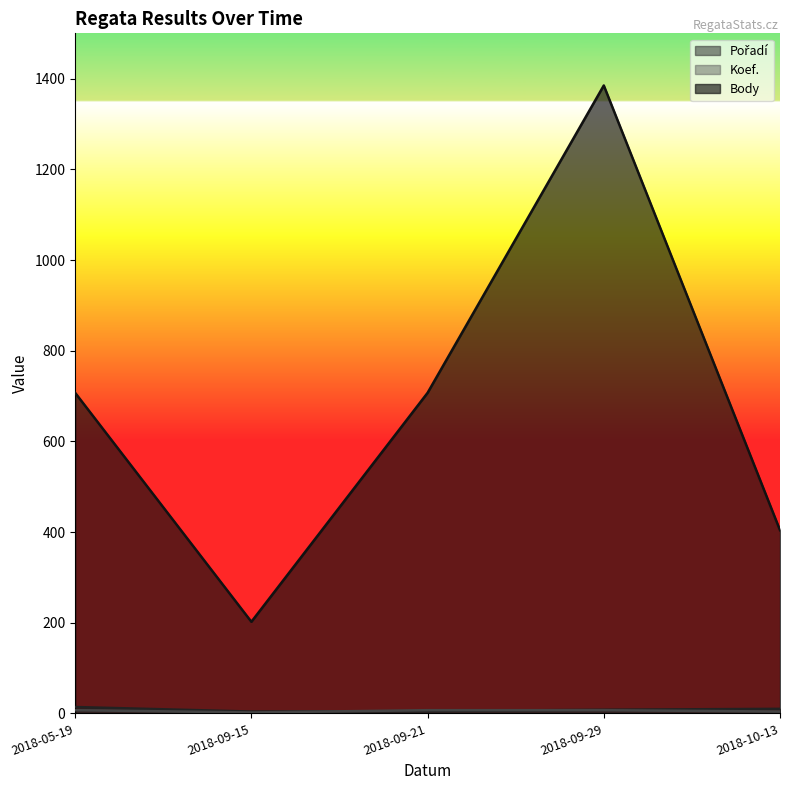

What is the sum of the Koef. values at 2018-09-29 and 2018-05-19?

14